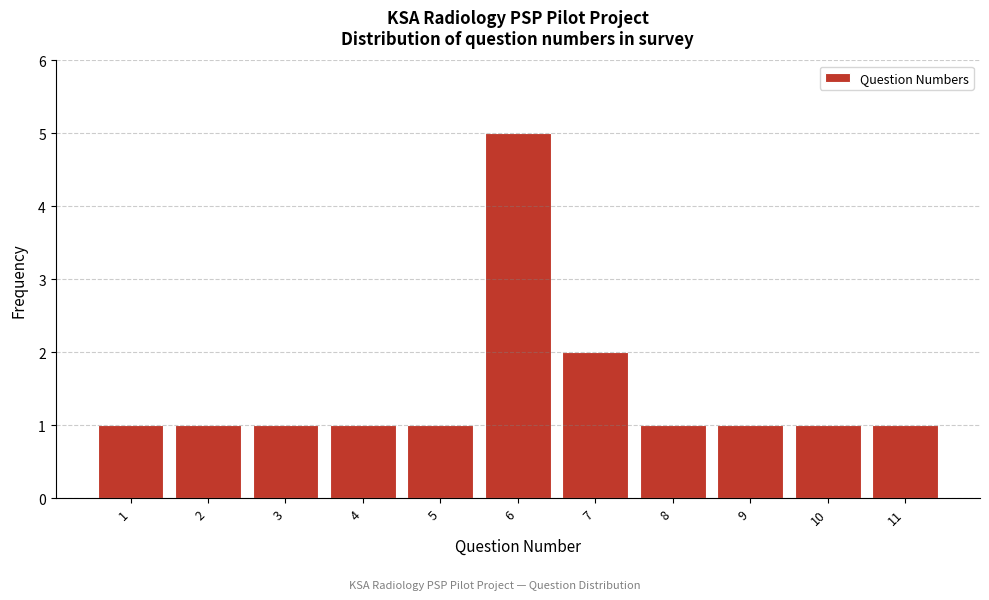

Reading left to right, list every bar in this chart as the range it spans on the x-axis followed by its height. The values are not printed on the chart, so give them approximately, as read against the axis.

0.5 to 1.5: 1
1.5 to 2.5: 1
2.5 to 3.5: 1
3.5 to 4.5: 1
4.5 to 5.5: 1
5.5 to 6.5: 5
6.5 to 7.5: 2
7.5 to 8.5: 1
8.5 to 9.5: 1
9.5 to 10.5: 1
10.5 to 11.5: 1